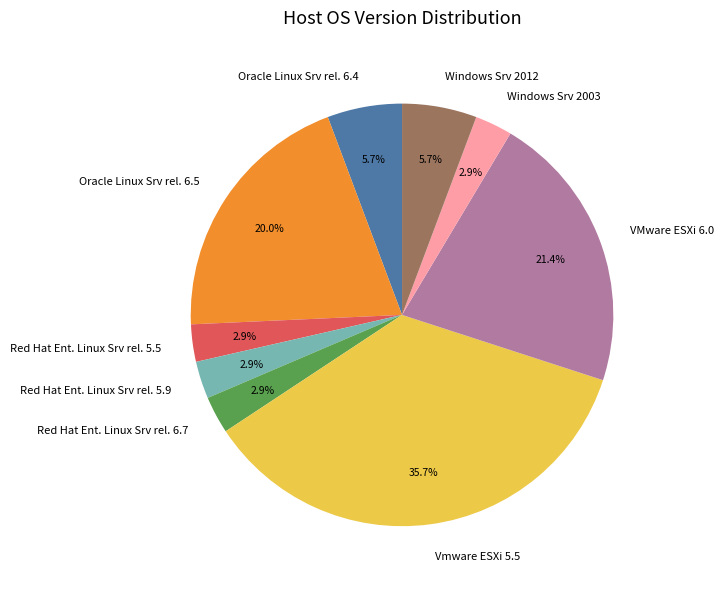

Combined, do Windows Srv 2003 and Vmware ESXi 5.5 account for over 50%?

No